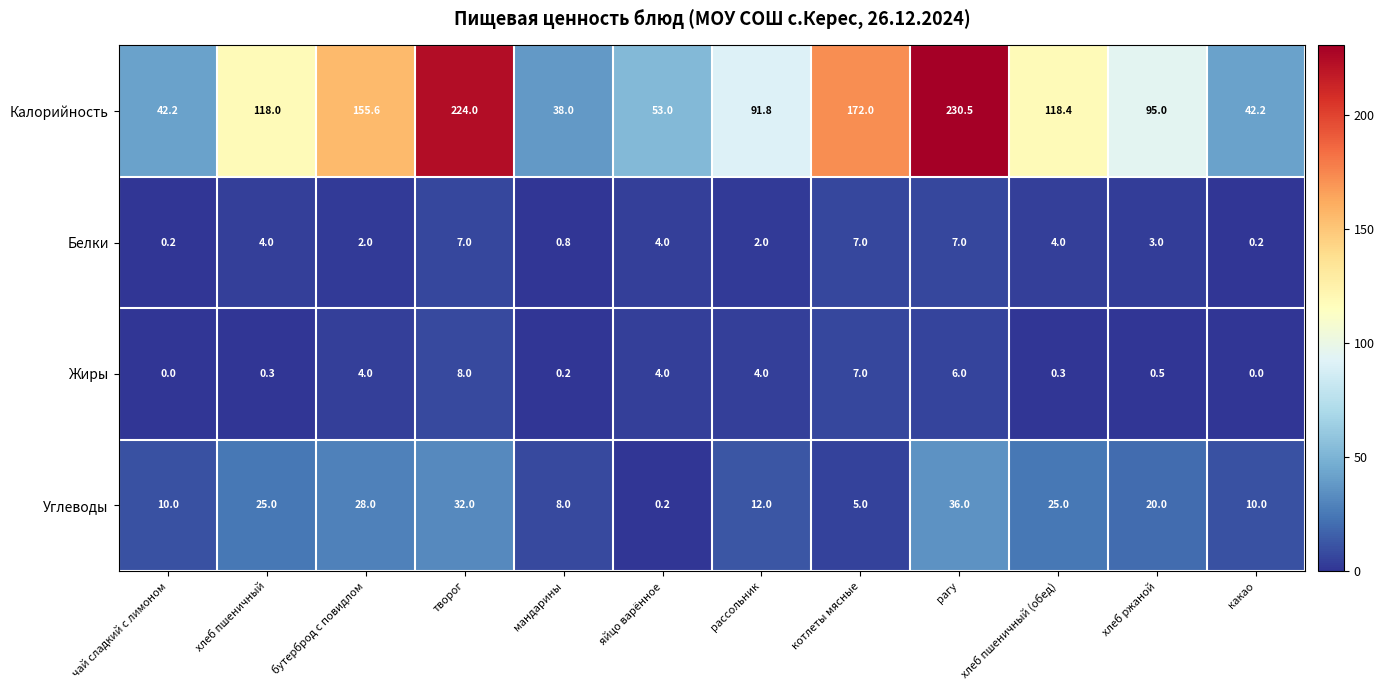

What is the maximum value shown in the chart?

230.5